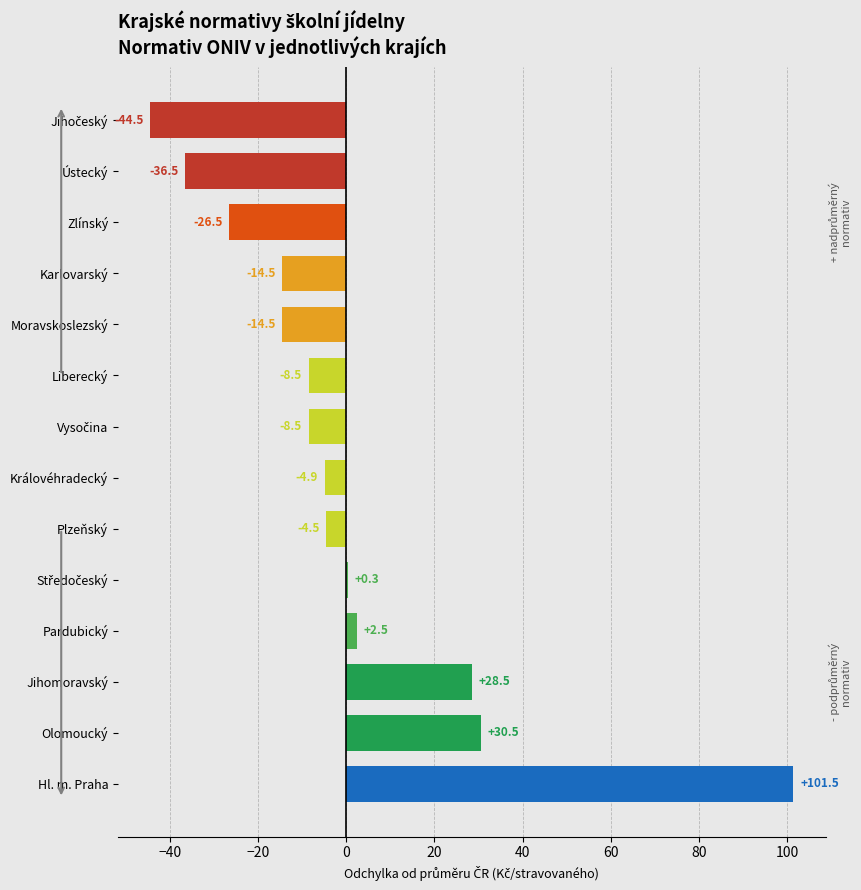

Where is the data nearest to the value 28?

Jihomoravský